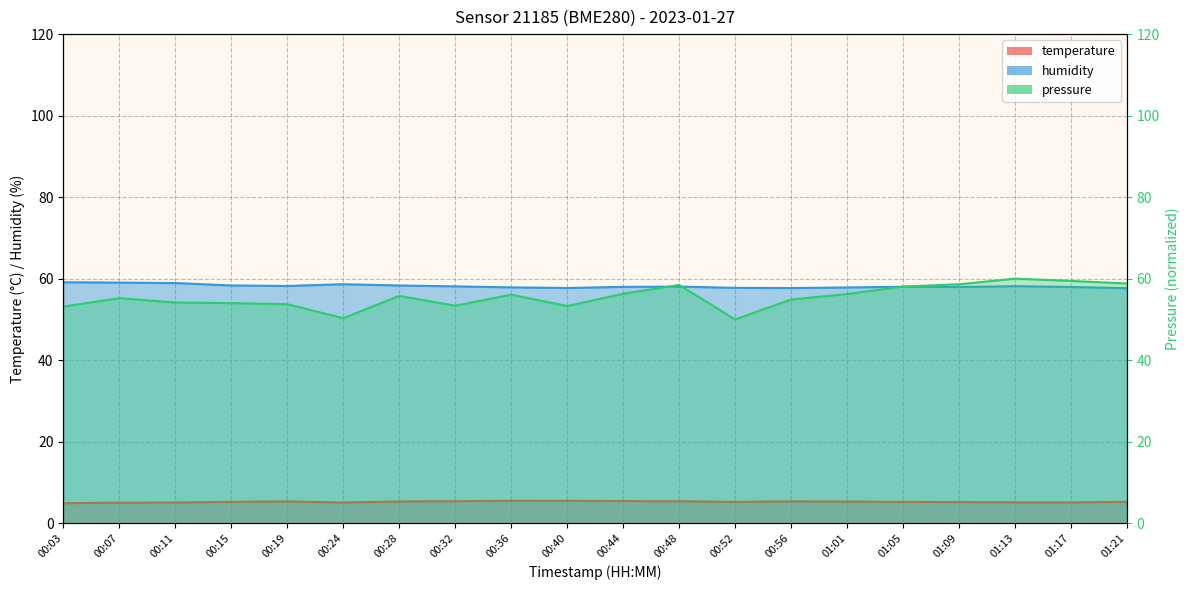

Reading left to right, list all the values displayed in this chart.

temperature: 4.9	5.0	5.1	5.2	5.3	5.1	5.3	5.4	5.5	5.5	5.4	5.4	5.2	5.3	5.3	5.2	5.2	5.1	5.1	5.2
humidity: 59.1	59.0	58.9	58.3	58.2	58.6	58.3	58.1	57.9	57.7	58.0	58.0	57.7	57.7	57.8	58.0	58.0	58.2	58.0	57.7
pressure: 53.1	55.2	54.1	54.0	53.7	50.3	55.8	53.4	56.1	53.3	56.3	58.5	50.0	54.9	56.2	58.1	58.6	60.0	59.4	58.8